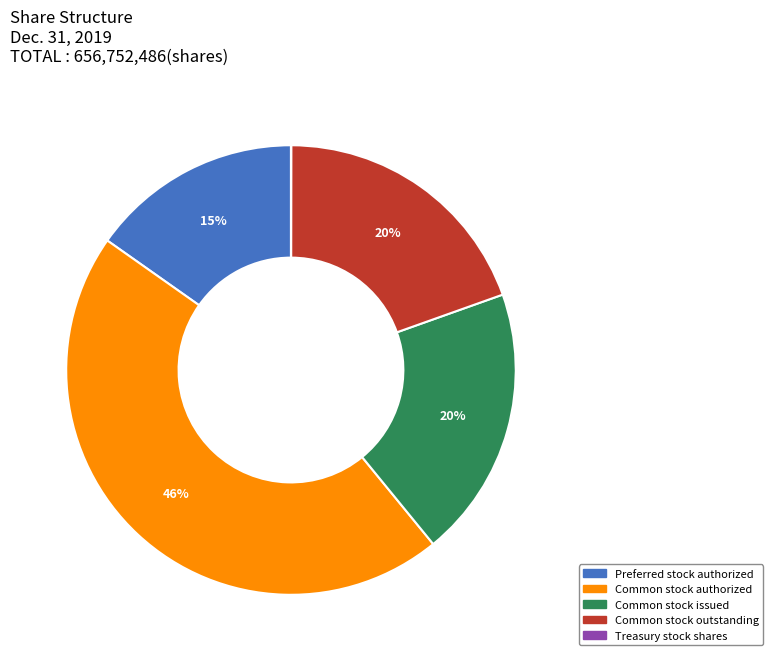

Is there a majority slice in this chart?

No